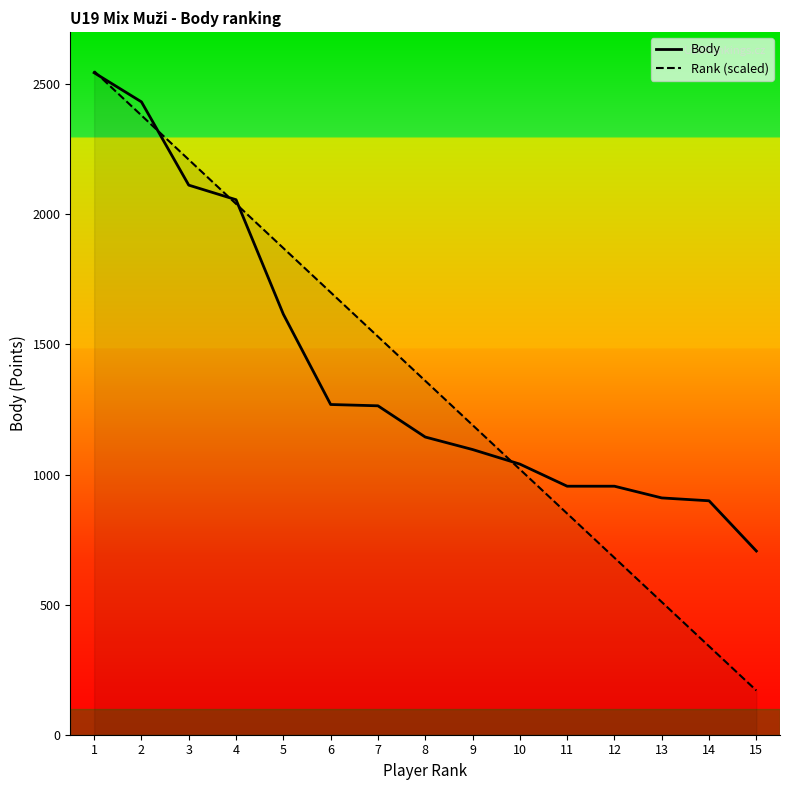

How many categories are shown in the chart?

15